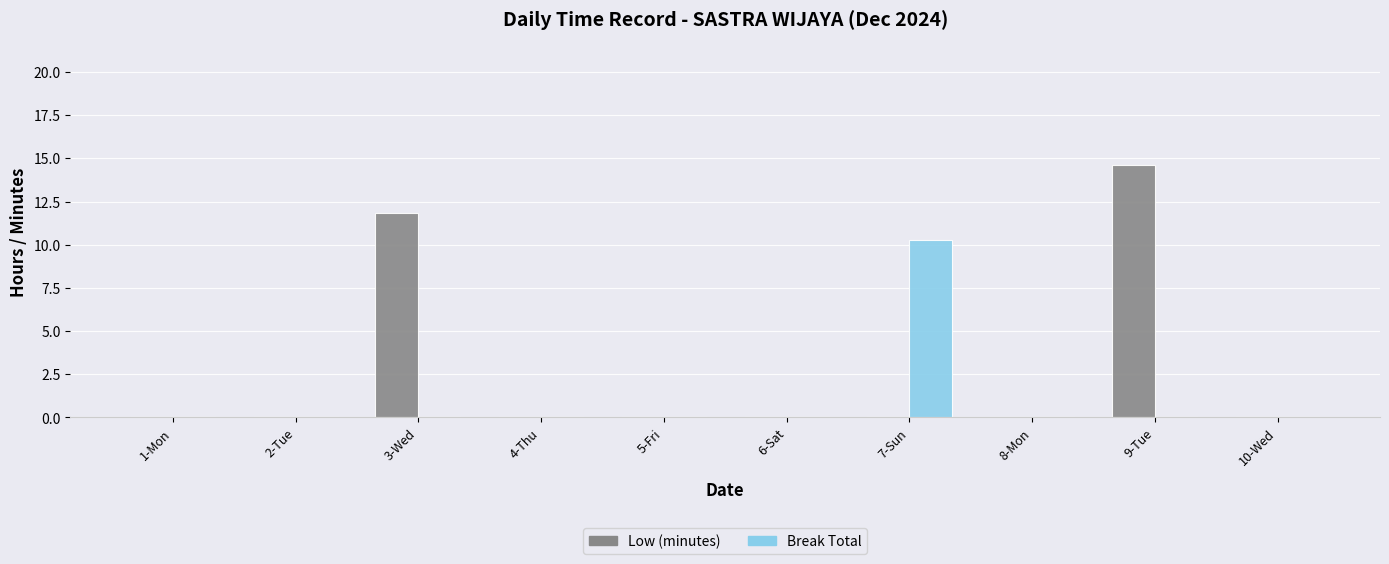

At which label does Break Total reach its peak?

7-Sun